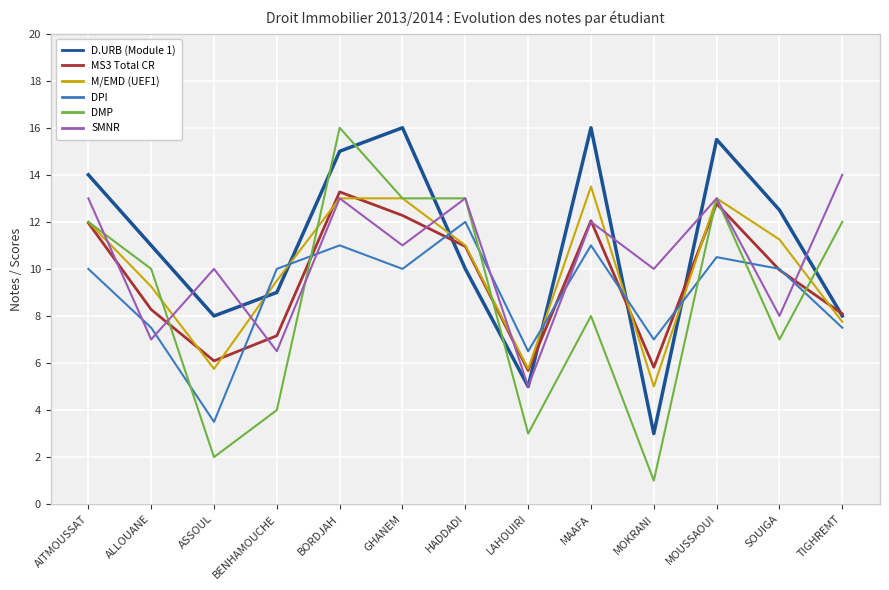

At which category does M/EMD (UEF1) reach its first local valley?

ASSOUL